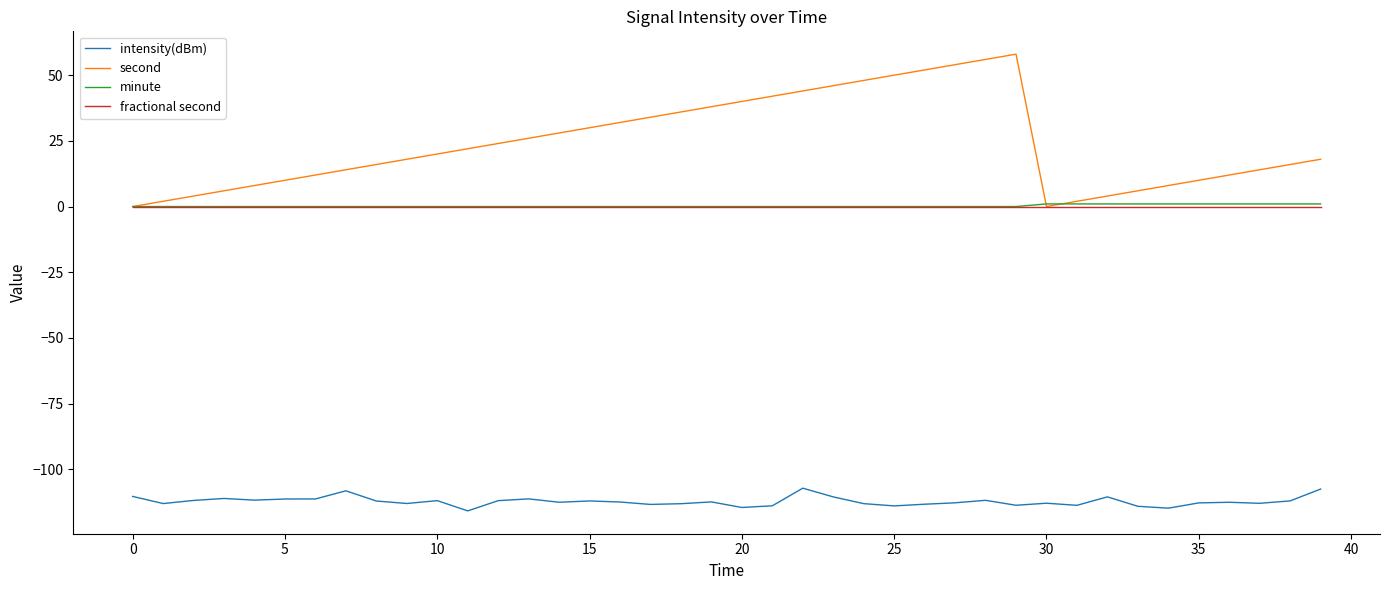

What is the greatest value displayed?

58.0